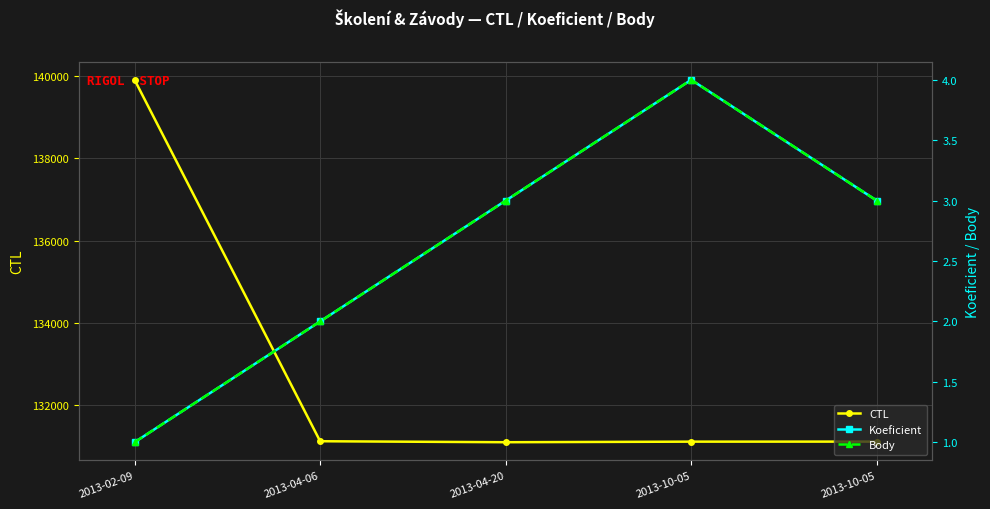

What is the average value of the CTL series?

132875